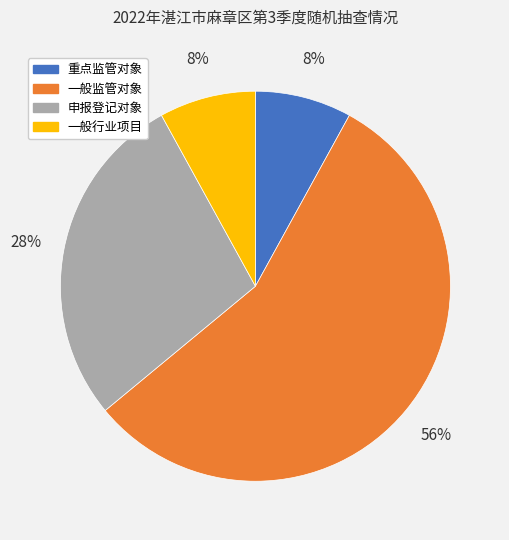

Is it true that 一般监管对象 is 69% of the pie?

False